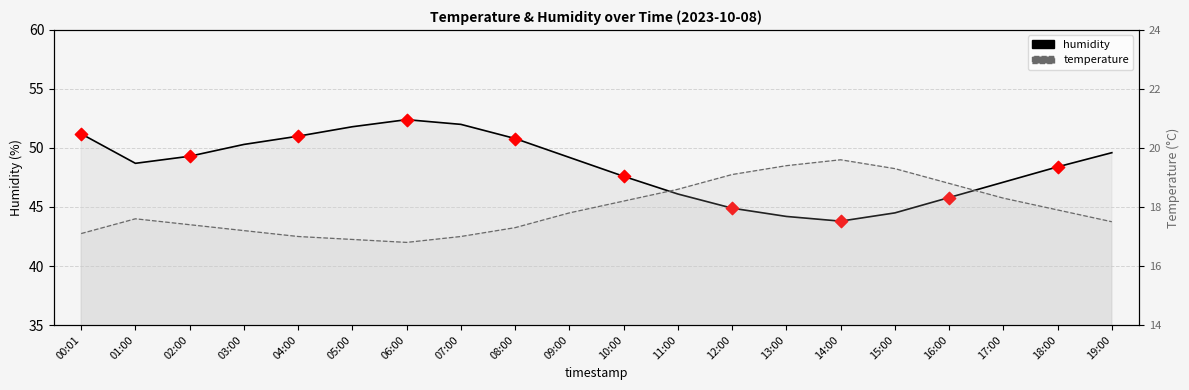

Which series has the largest Y range (max minus min)?

humidity